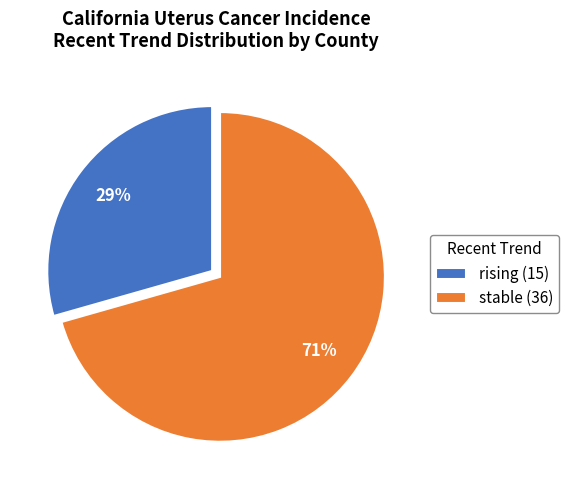

To the nearest percent, what portion does stable represent?

71%